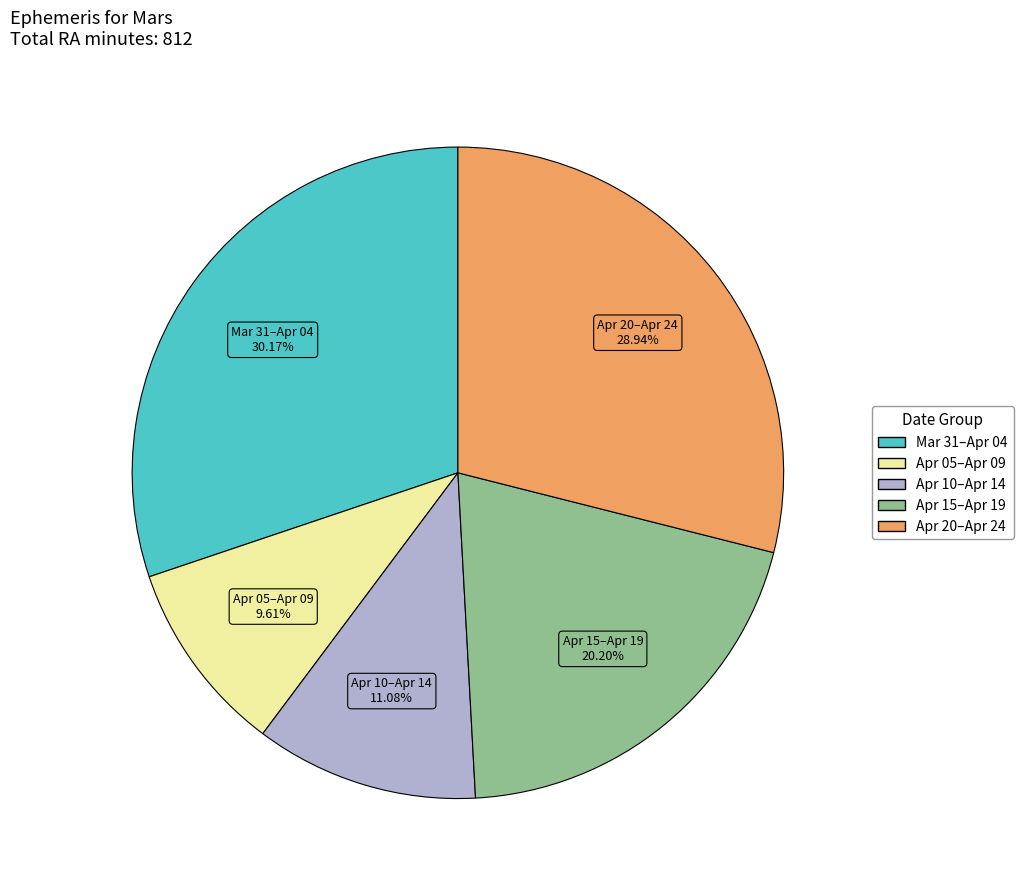

To the nearest percent, what is the difference between the largest and smallest slice percentages?

21%